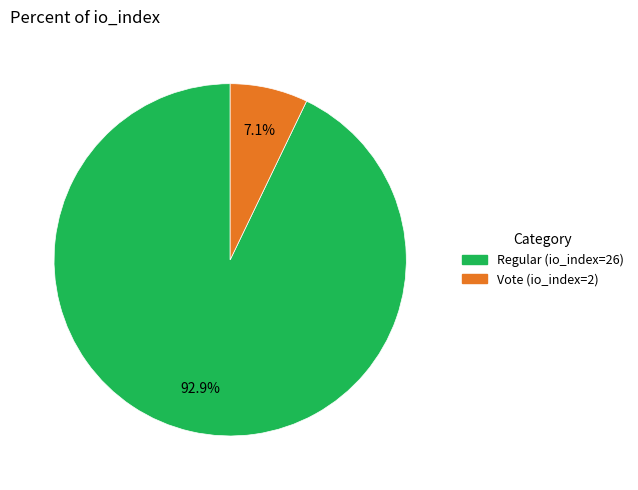

Is Regular (io_index=26) the majority of the pie?

Yes